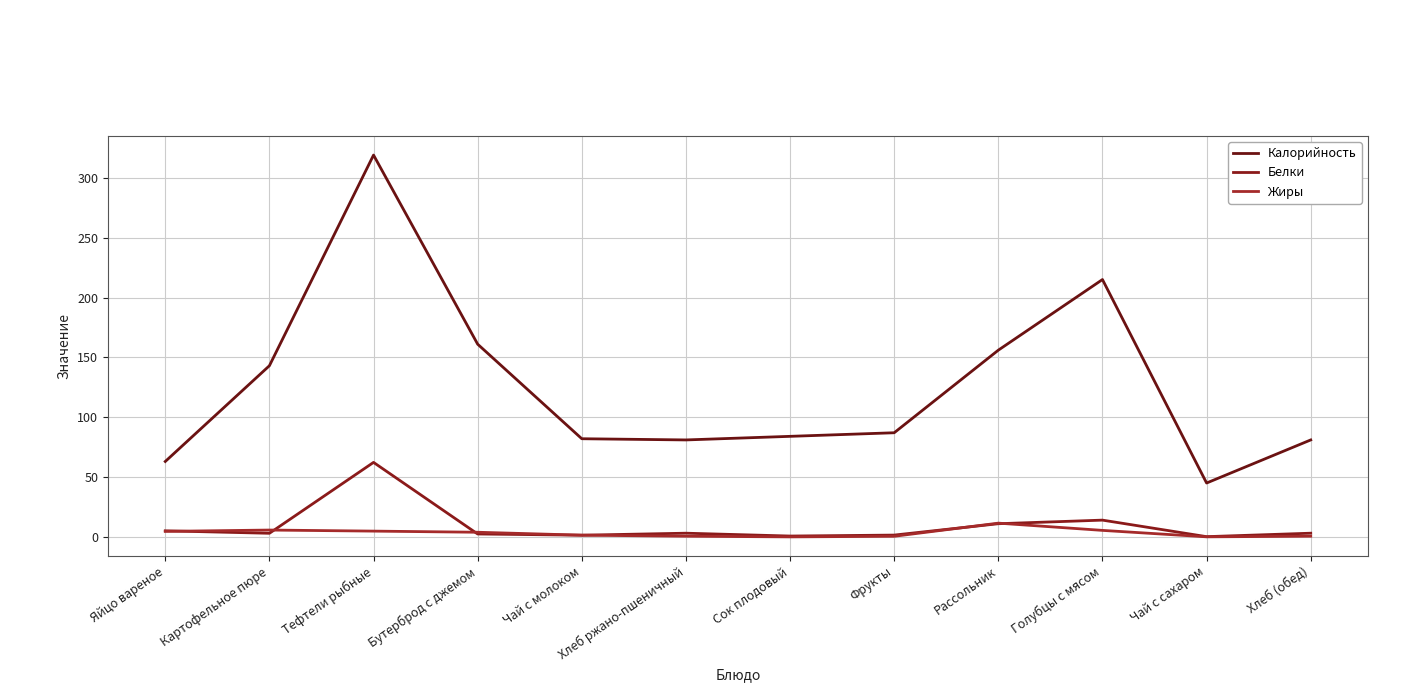

Reading left to right, list all the values displayed in this chart.

Калорийность: 63.0	143.0	319.0	161.0	82.0	81.0	84.0	87.0	156.0	215.0	45.0	81.0
Белки: 5.1	3.0	62.2	2.4	1.4	3.1	0.7	1.5	11.0	14.0	0.2	3.1
Жиры: 4.6	5.7	4.8	3.9	1.4	0.6	0.0	0.5	11.5	5.4	0.0	0.6